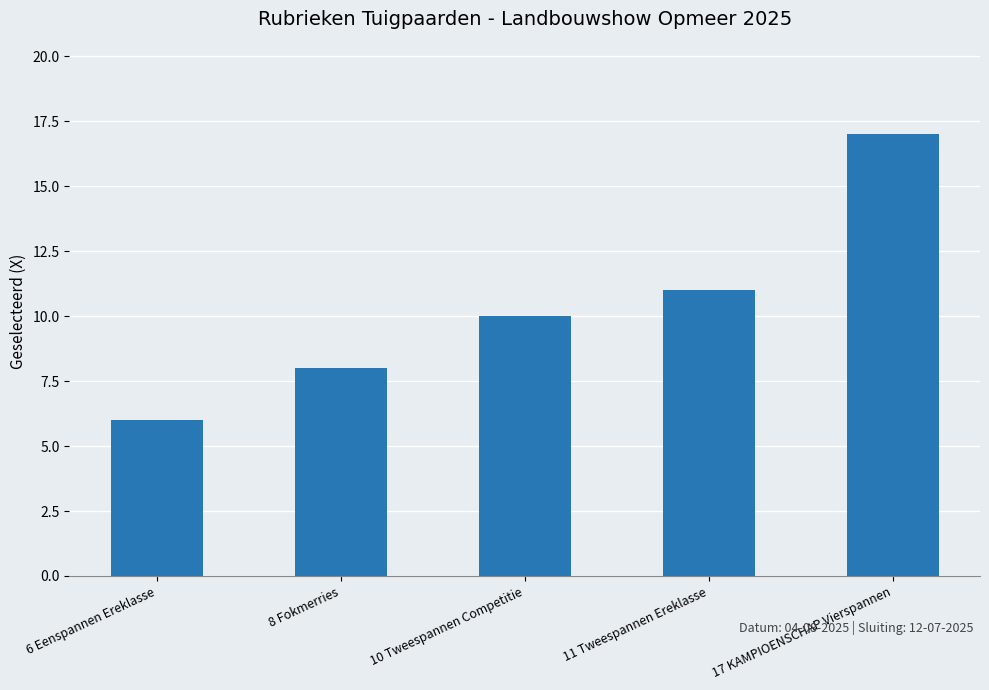

What is the value of the 3rd bar from the left?

10